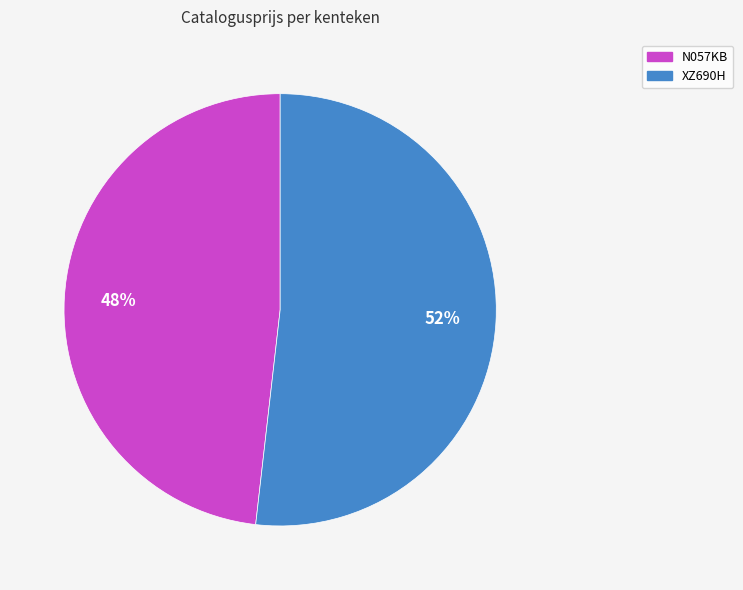

What is the ratio of the value at XZ690H to the value at N057KB?

1.1